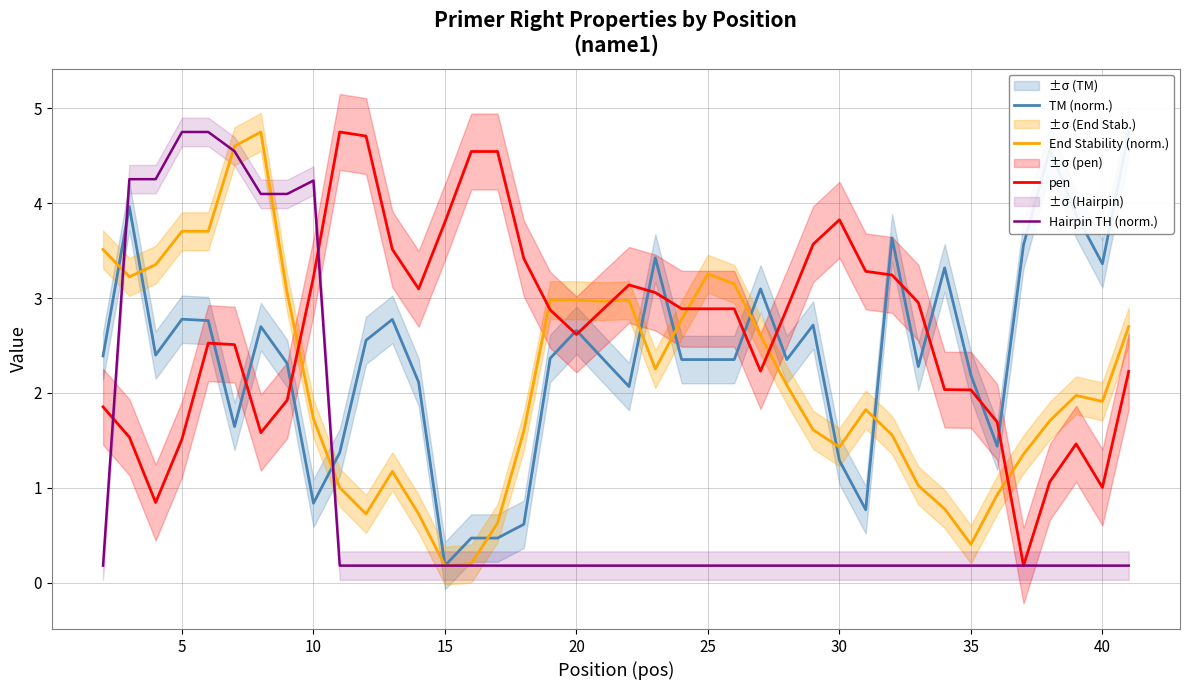

How many intersections are there between End Stability (norm.) and pen?

6